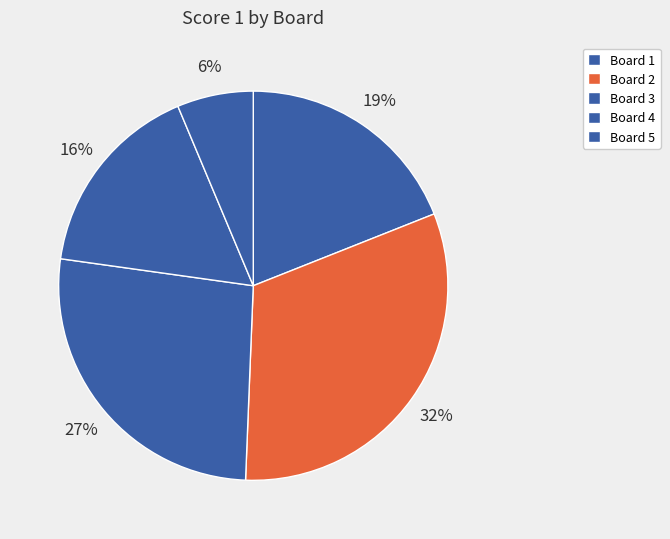

Count the number of slices in the pie.

5